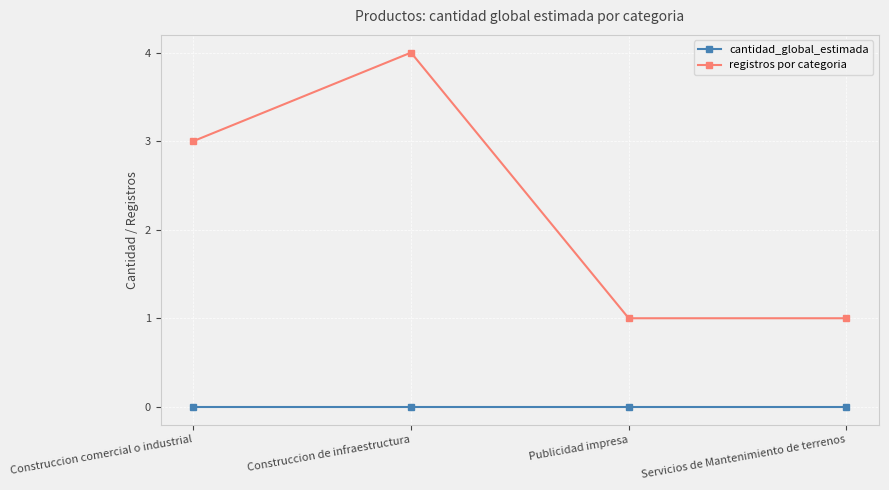

Reading left to right, list all the values displayed in this chart.

cantidad_global_estimada: Construccion comercial o industrial=0	Construccion de infraestructura=0	Publicidad impresa=0	Servicios de Mantenimiento de terrenos=0
registros por categoria: Construccion comercial o industrial=3	Construccion de infraestructura=4	Publicidad impresa=1	Servicios de Mantenimiento de terrenos=1